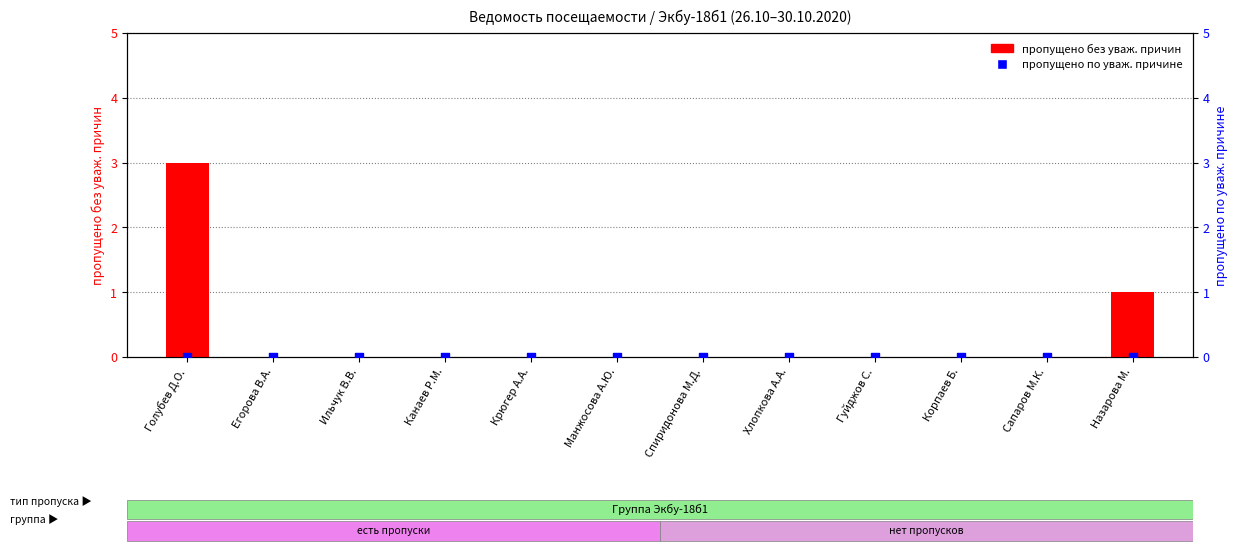

Is the value of пропущено без уваж. причин at Крюгер А.А. greater than the value of пропущено по уваж. причине at Канаев Р.М.?

No